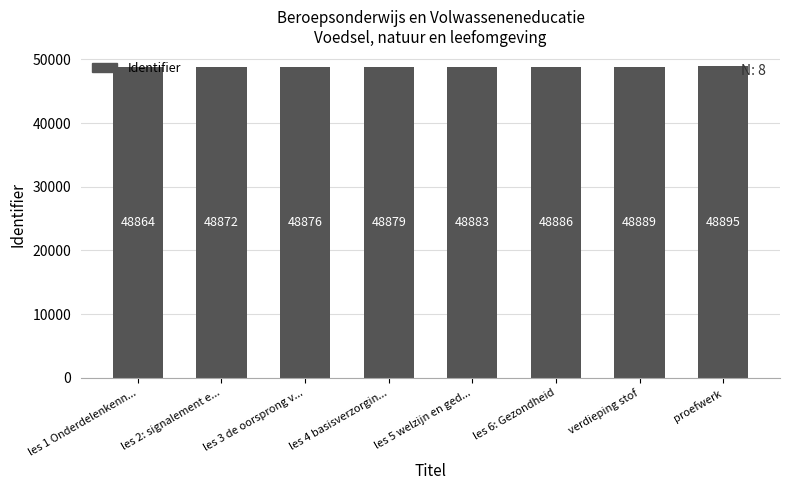

Reading left to right, transcribe all the data shown in this chart.

48864	48872	48876	48879	48883	48886	48889	48895